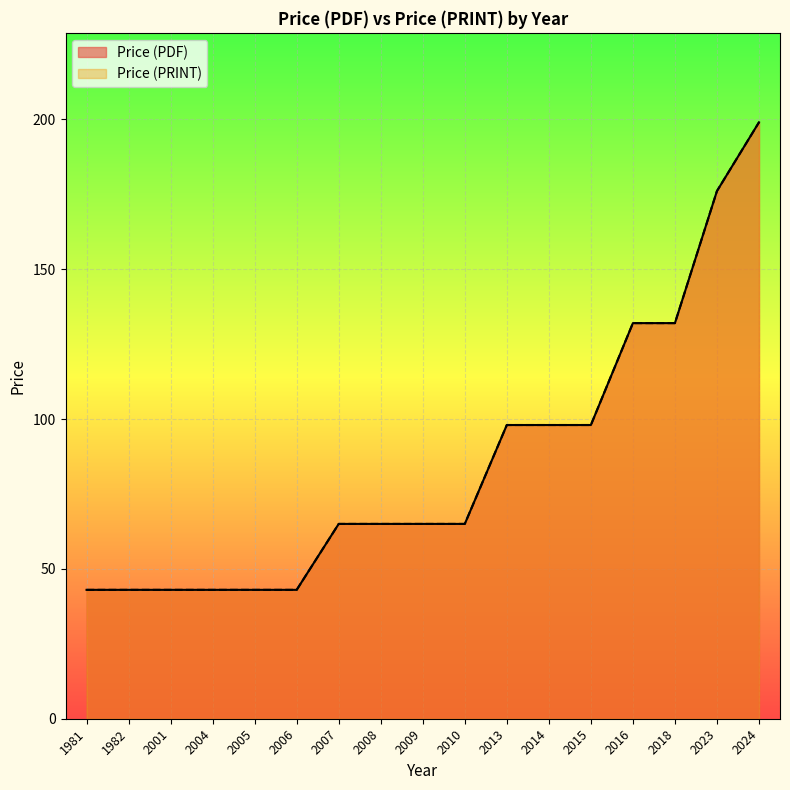

Between 2005 and 2006, which is larger?

2005